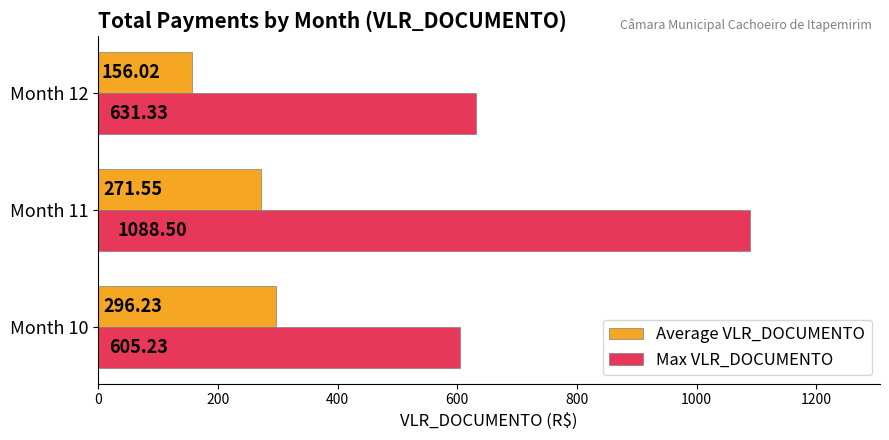

What is the difference between the Average VLR_DOCUMENTO values at Month 10 and Month 12?

140.2